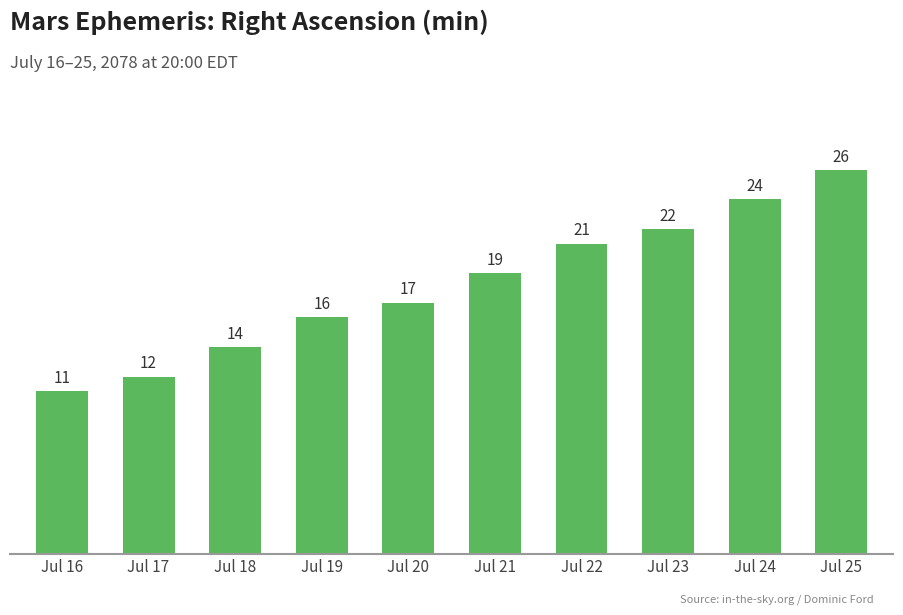

Is it true that the value at Jul 19 is 16?

True